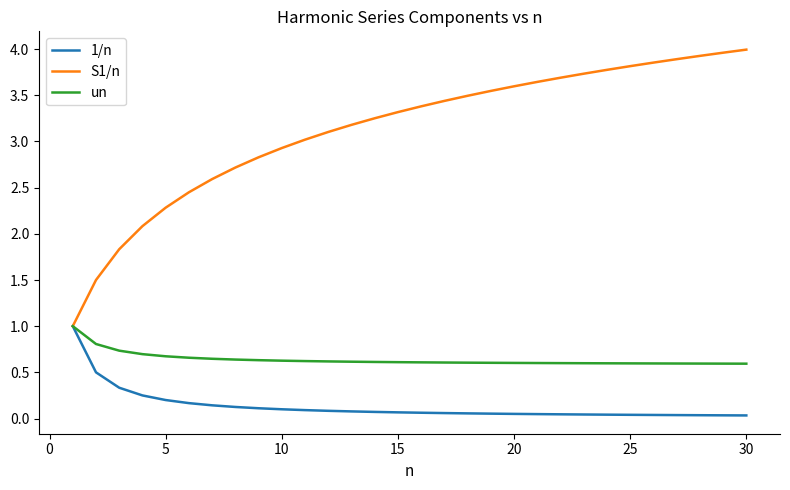

Which series has the largest total across all categories?

S1/n